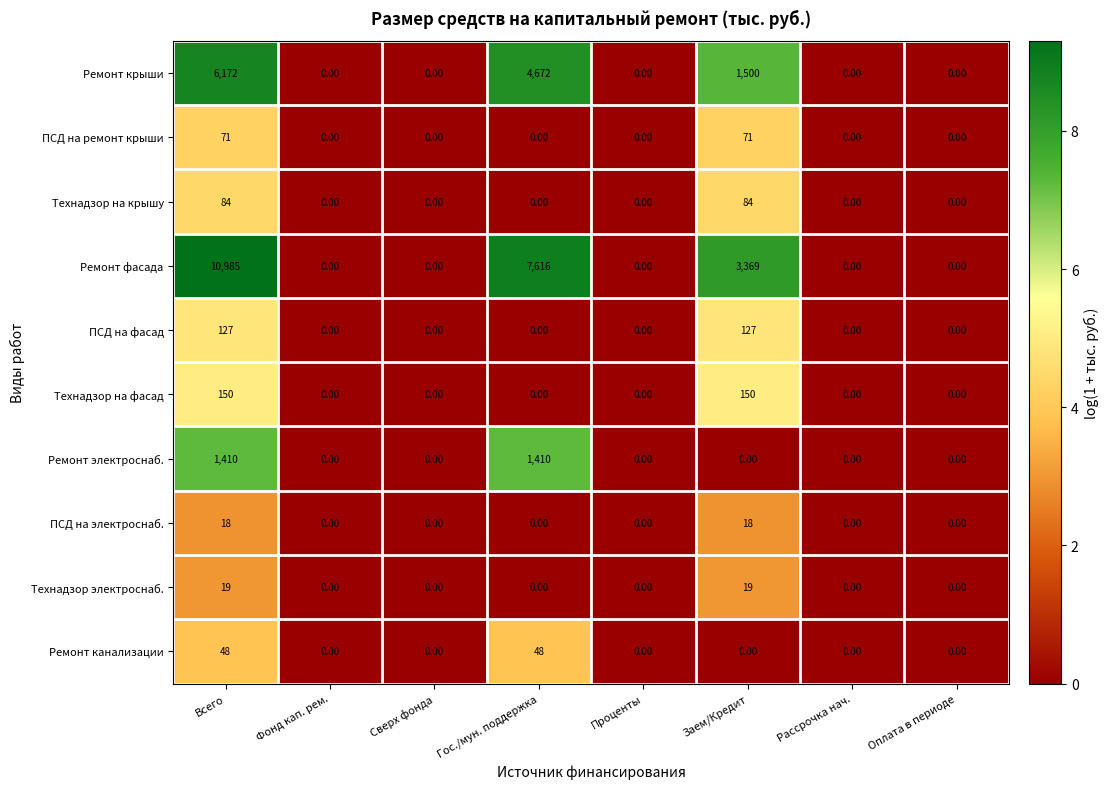

List the series in order of their peak value, lowest first.

ПСД на электроснаб., Технадзор электроснаб., Ремонт канализации, ПСД на ремонт крыши, Технадзор на крышу, ПСД на фасад, Технадзор на фасад, Ремонт электроснаб., Ремонт крыши, Ремонт фасада